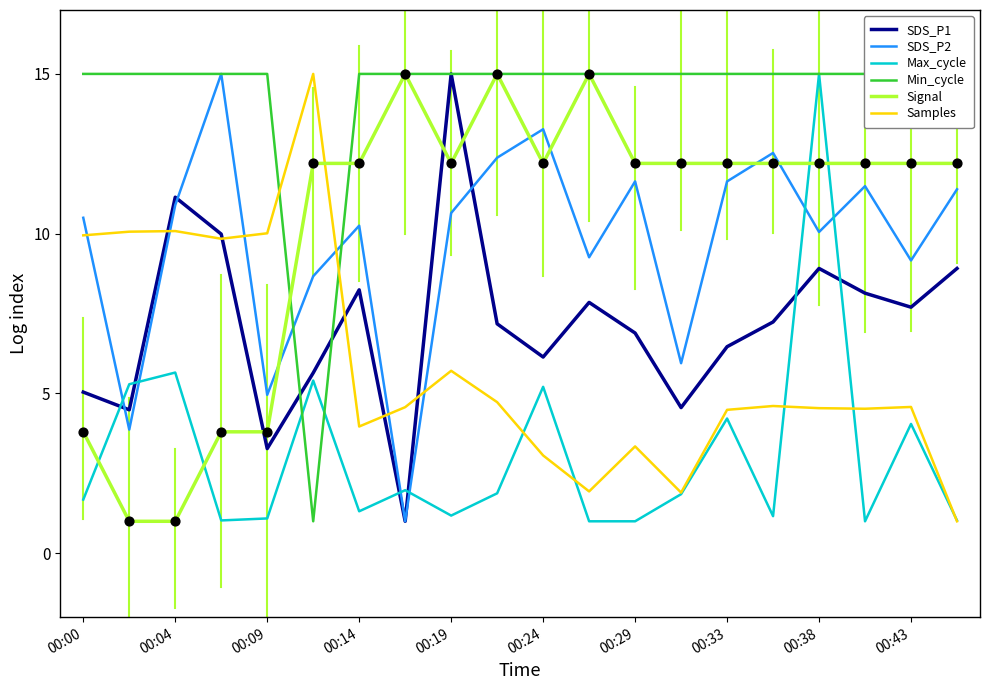

At which category is the sum across all series the highest?

16